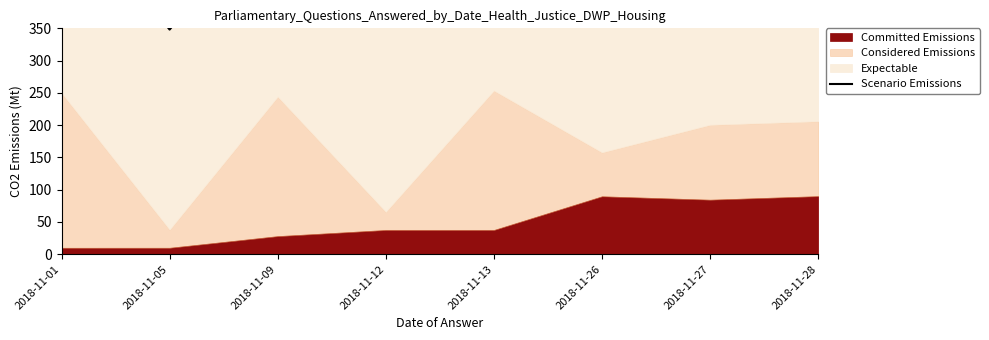

How many interior local peaks (higher than both neighbors) does the data have?

2